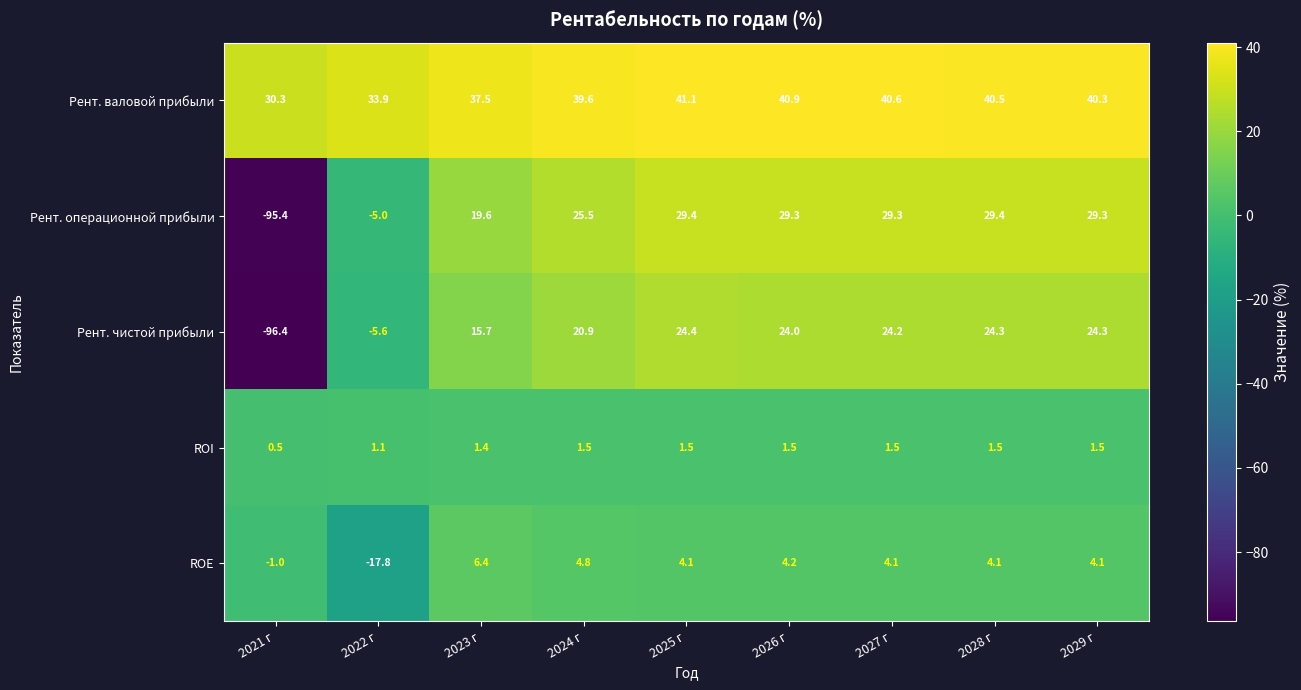

Is it true that ROE equals 6.6 at 2028 г?

False